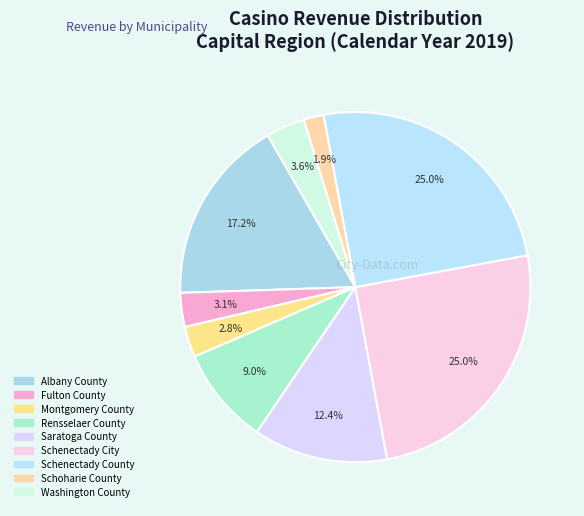

How many slices are in this pie chart?

9